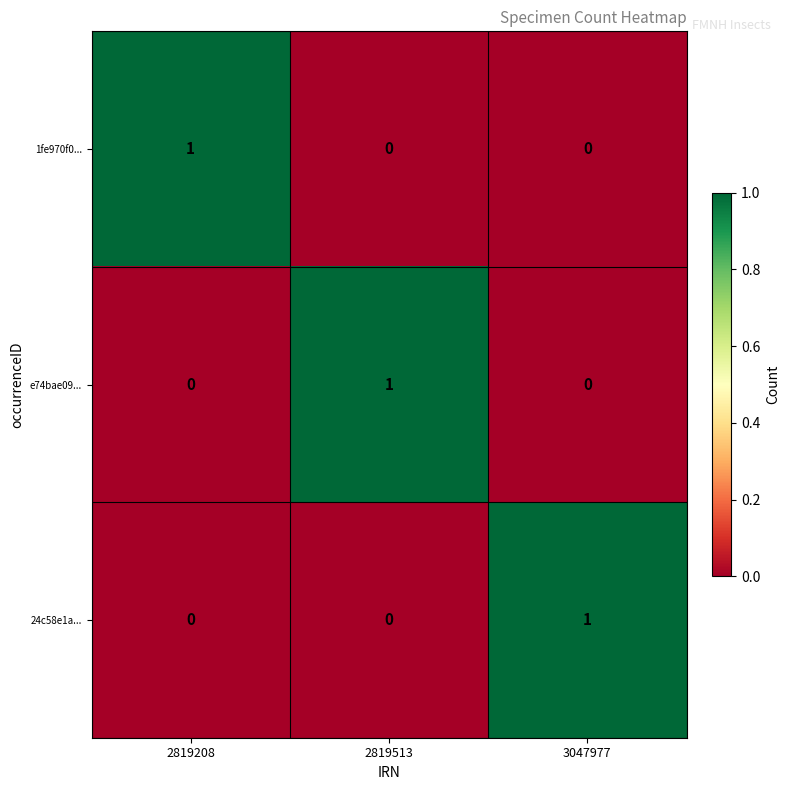

At how many categories does at least one series exceed 0?

3